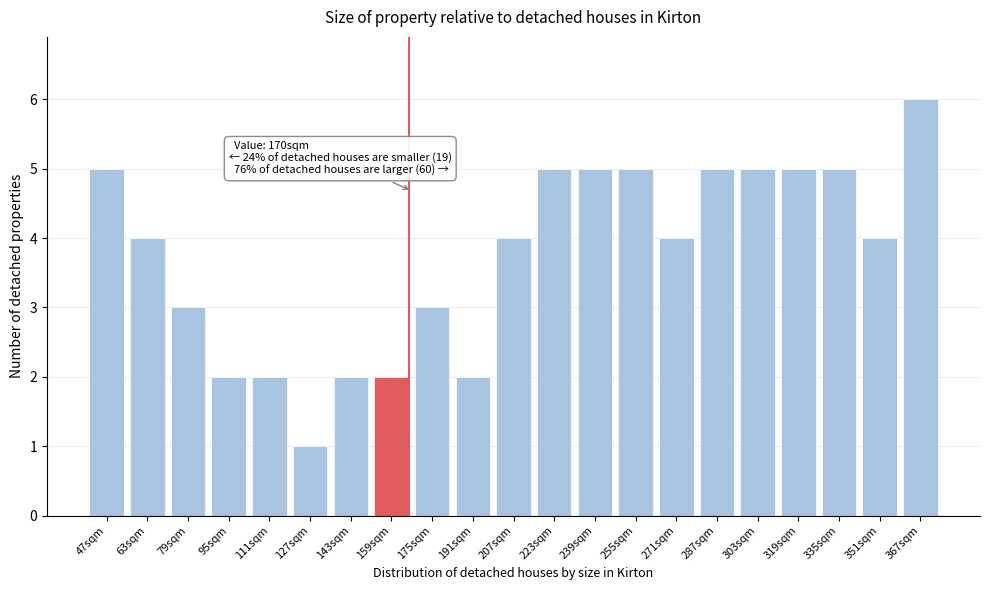

Reading left to right, what are all the values shown in this chart?

47sqm=5	63sqm=4	79sqm=3	95sqm=2	111sqm=2	127sqm=1	143sqm=2	159sqm=2	175sqm=3	191sqm=2	207sqm=4	223sqm=5	239sqm=5	255sqm=5	271sqm=4	287sqm=5	303sqm=5	319sqm=5	335sqm=5	351sqm=4	367sqm=6